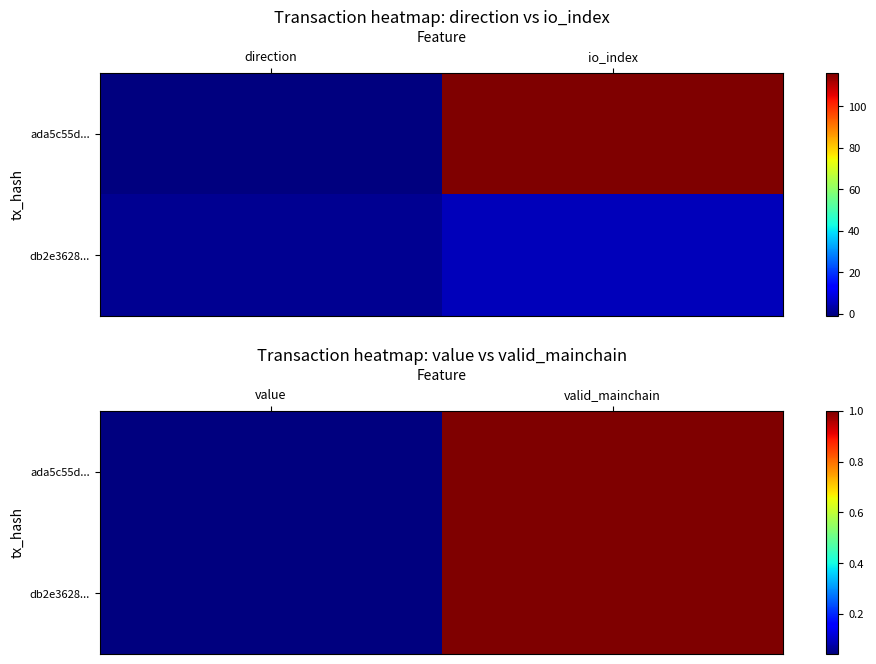

At how many categories does at least one series exceed 0?

2